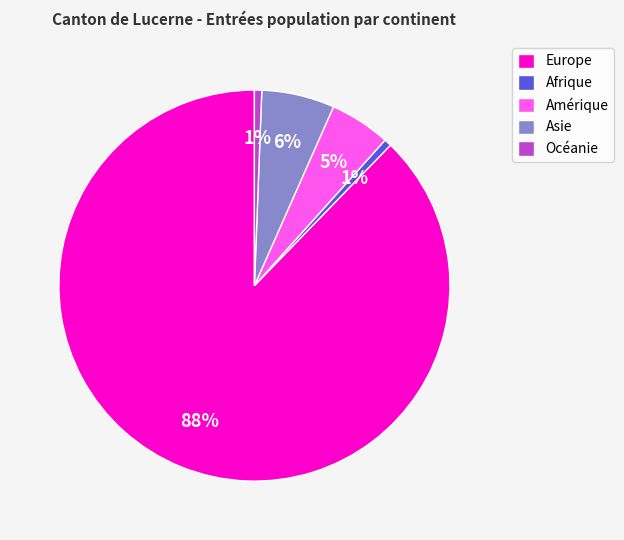

Which has a higher value, Océanie or Europe?

Europe